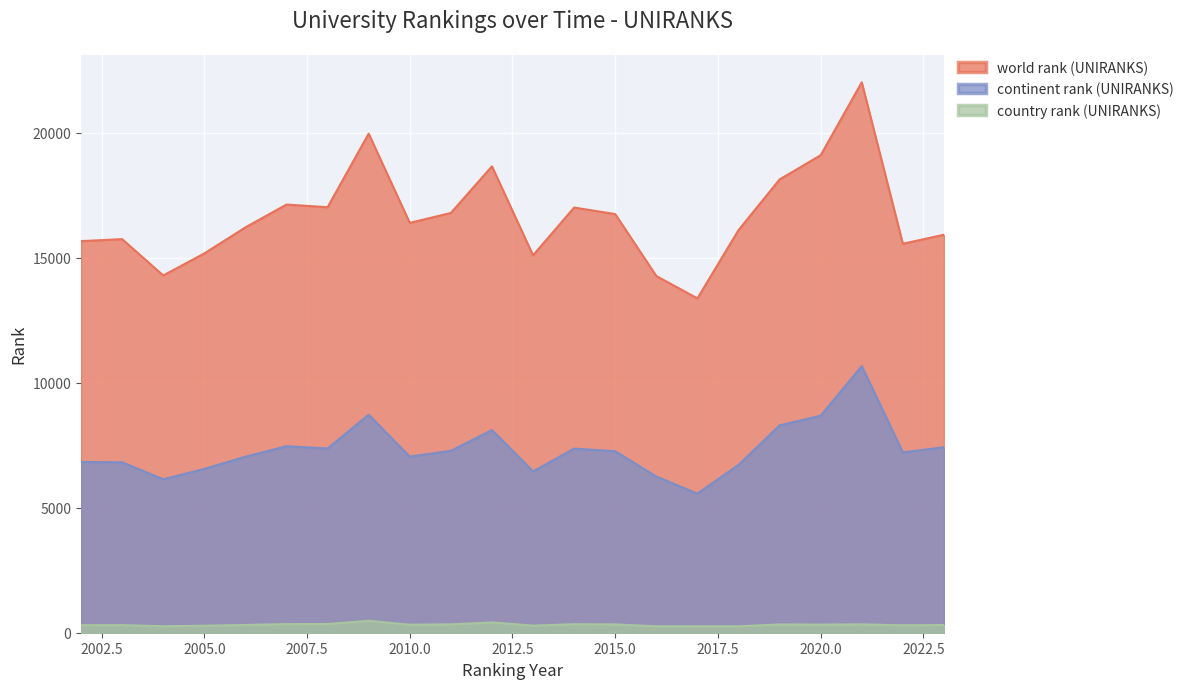

At which label does country rank (UNIRANKS) reach its peak?

2009